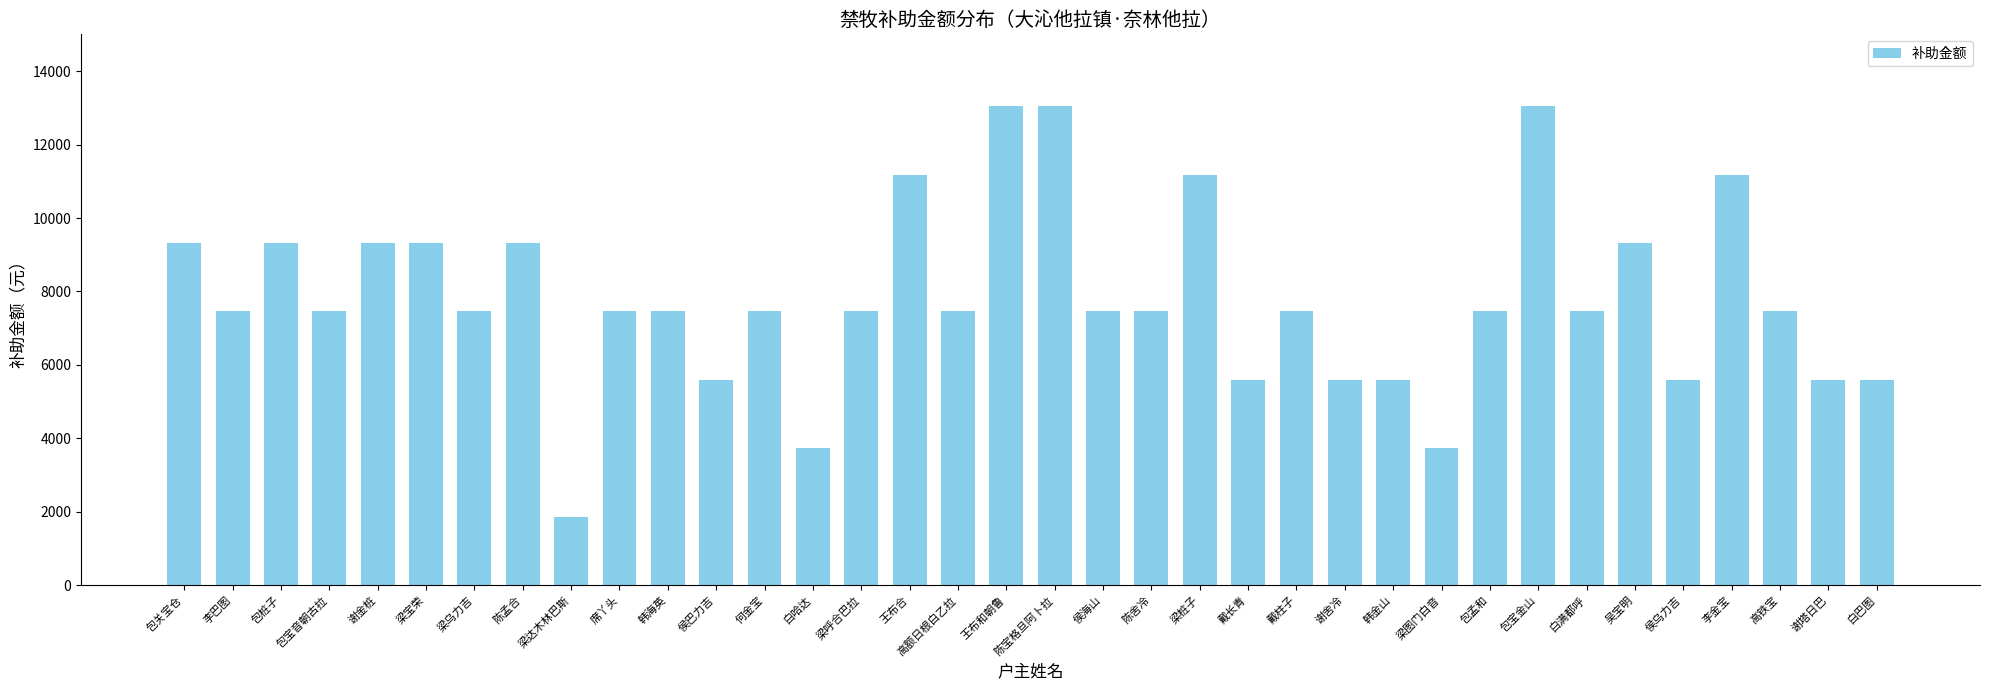

What is the sum of the values at 包关宝仓 and 王布和朝鲁?

22372.6